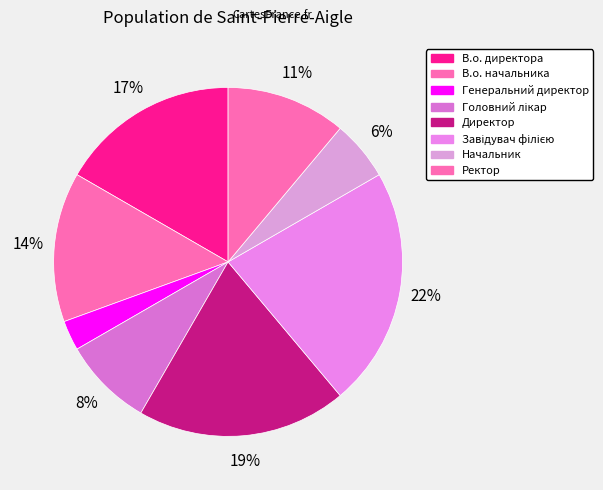

Count the number of slices in the pie.

8